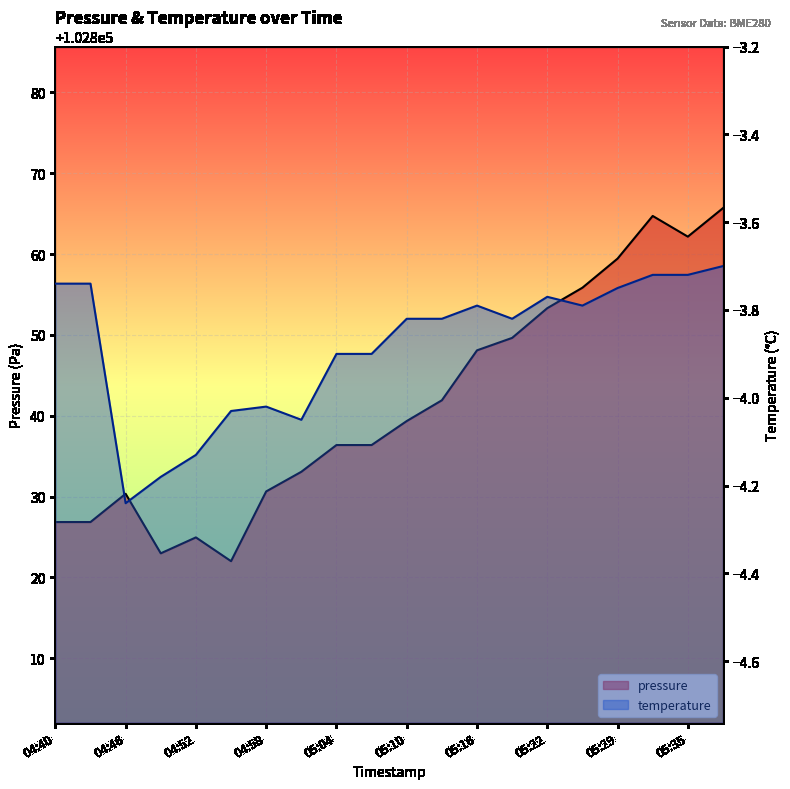

List the labels in order of temperature value, largest first.

05:38, 05:32, 05:35, 04:40, 04:43, 05:29, 05:22, 05:16, 05:26, 05:10, 05:13, 05:19, 05:04, 05:07, 04:58, 04:55, 05:01, 04:52, 04:49, 04:46